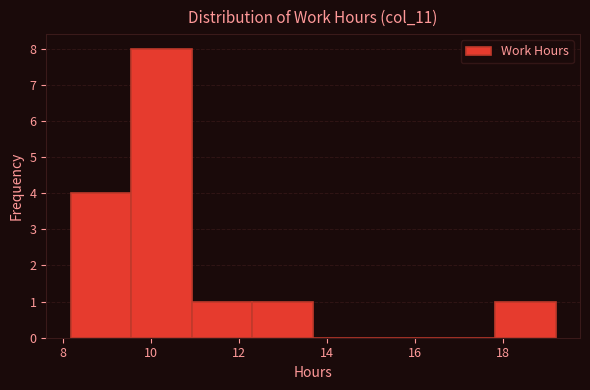

Reading left to right, transcribe this chart: for each bar, give the range it covers on the x-axis and its height. Neither the bar edges nor the heights are printed on the chart, so give them approximately, as read against the axes.

8.2 to 9.6: 4
9.6 to 11.0: 8
11.0 to 12.4: 1
12.4 to 13.6: 1
13.6 to 15.0: 0
15.0 to 16.4: 0
16.4 to 17.8: 0
17.8 to 19.2: 1